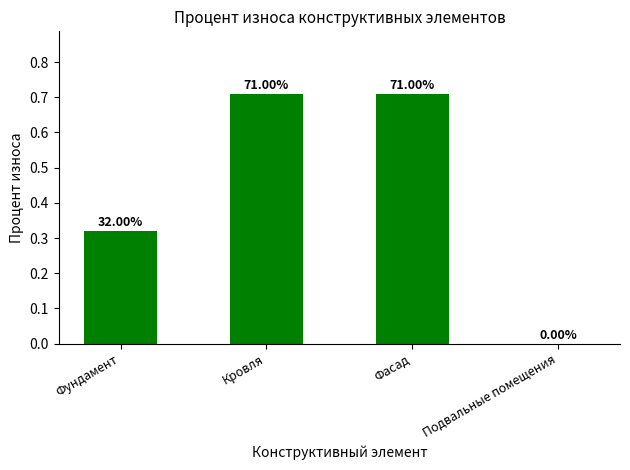

What is the change in value from Кровля to Подвальные помещения?

-0.7